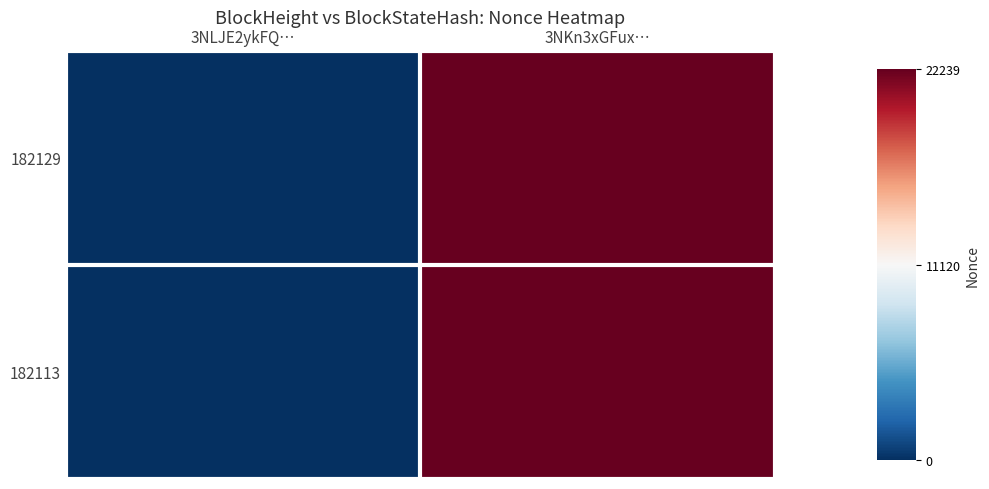

Reading left to right, list all the values displayed in this chart.

182129: 3NLJE2ykFQ…=0	3NKn3xGFux…=22239
182113: 3NLJE2ykFQ…=0	3NKn3xGFux…=22239